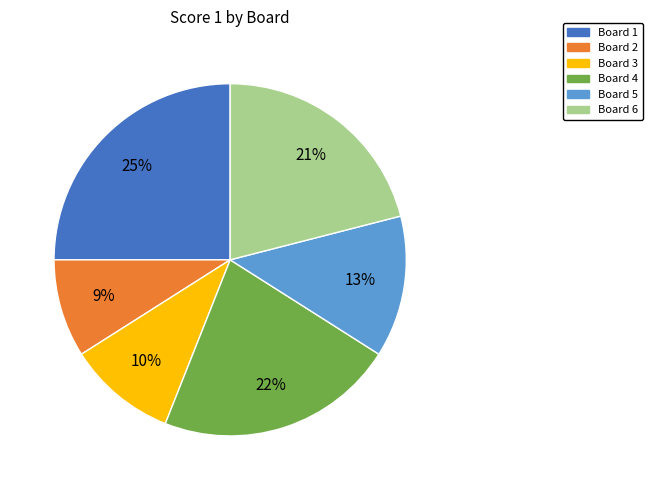

Is there a majority slice in this chart?

No